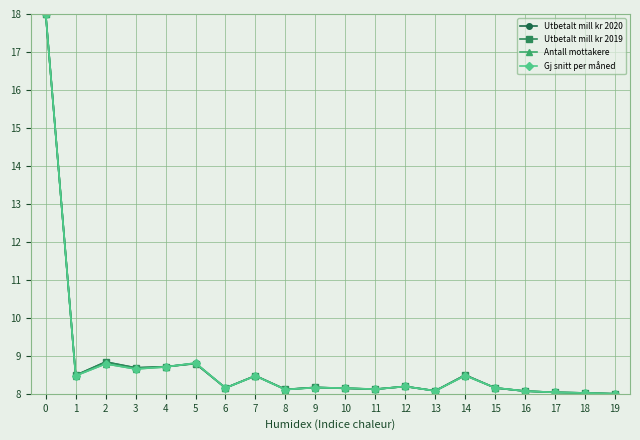

True or false: Utbetalt mill kr 2019 has more than 0 interior local peaks.

True